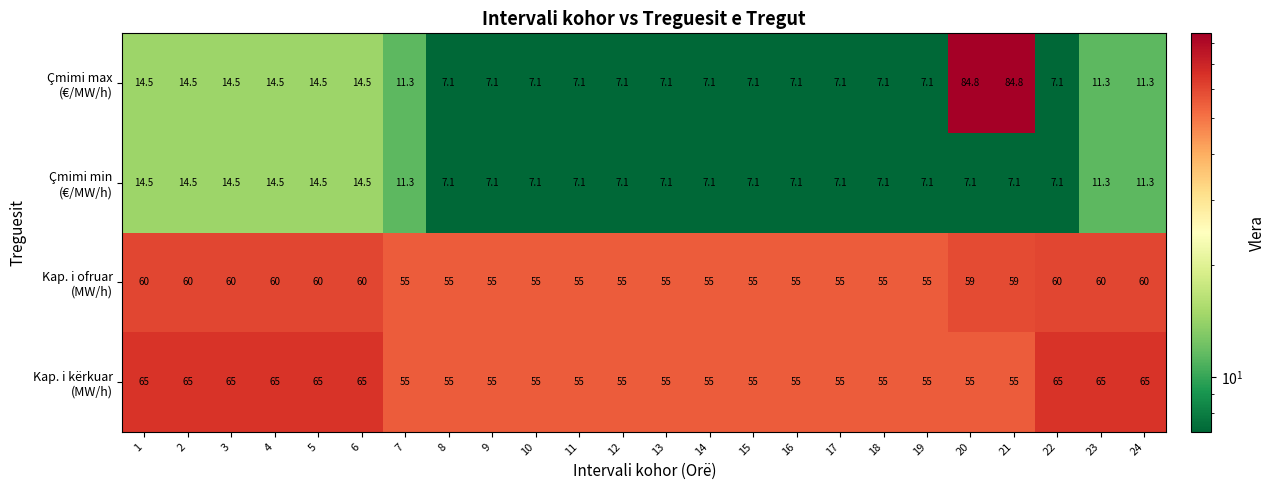

What is the spread (max minus min) of values at 17?

47.9